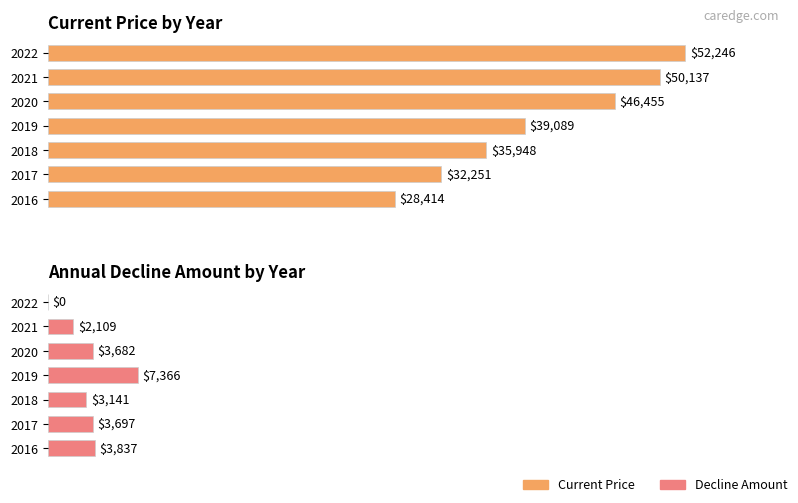

What is the value of the Decline Amount bar at the 4th from the left?

7366